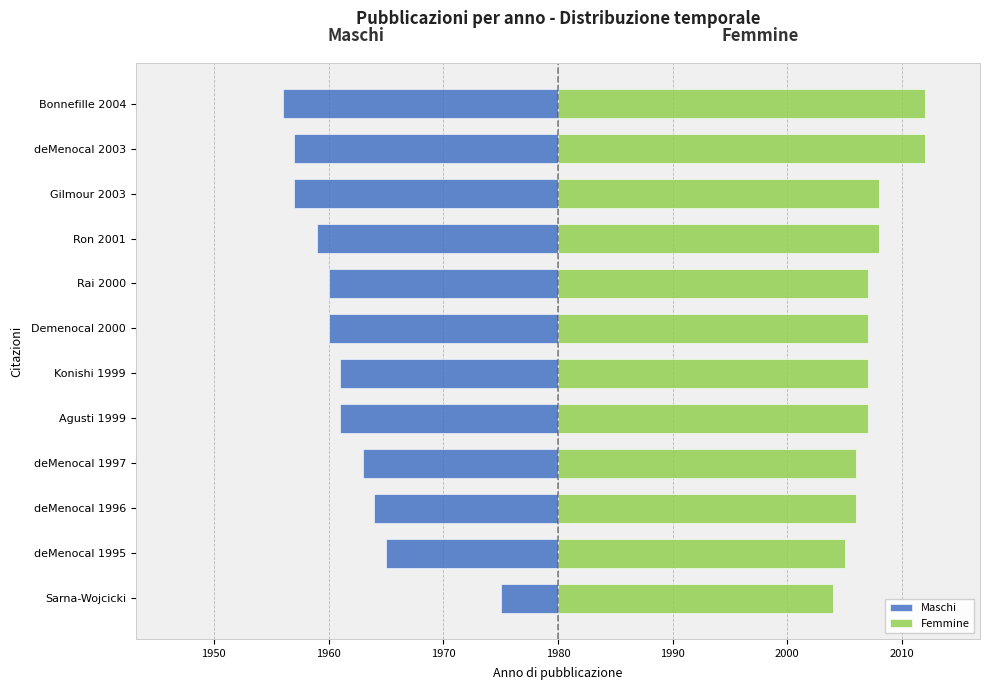

Is the value of Femmine at Agusti 1999 greater than the value of Maschi at deMenocal 1995?

Yes